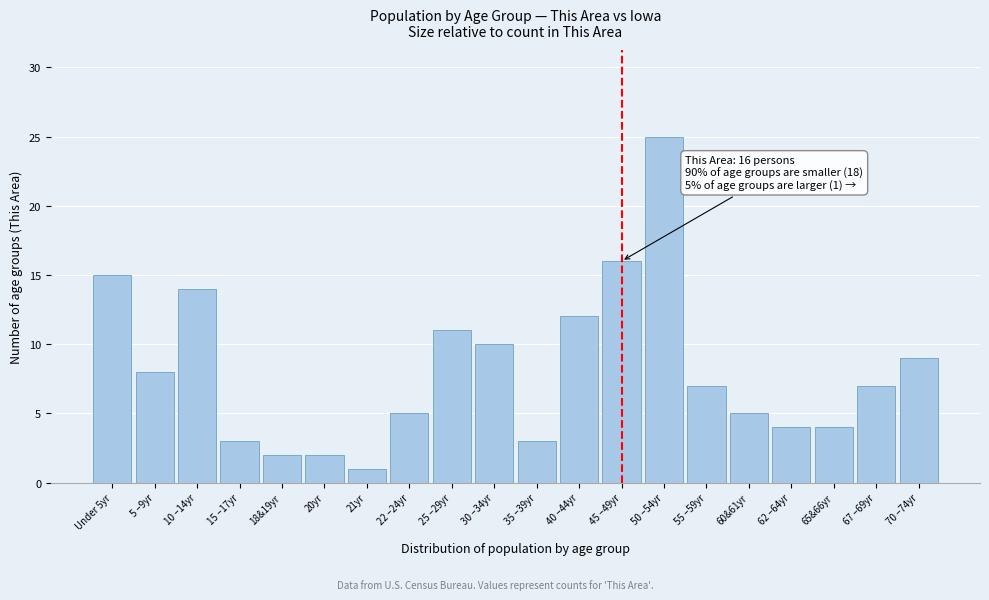

Reading left to right, list all the values displayed in this chart.

Under 5yr=15	5 –9yr=8	10 –14yr=14	15 –17yr=3	18&19yr=2	20yr=2	21yr=1	22 –24yr=5	25 –29yr=11	30 –34yr=10	35 –39yr=3	40 –44yr=12	45 –49yr=16	50 –54yr=25	55 –59yr=7	60&61yr=5	62 –64yr=4	65&66yr=4	67 –69yr=7	70 –74yr=9